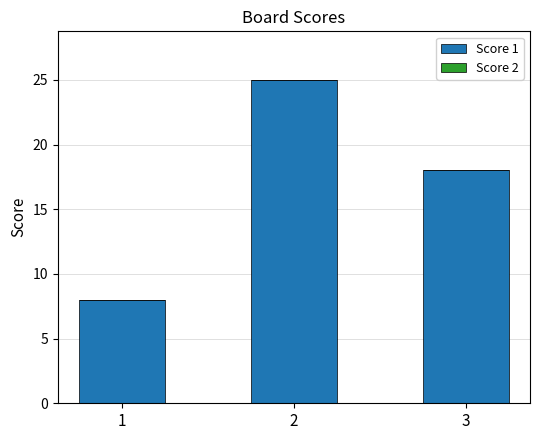

What is the sum of the values at 3 and 2?

43